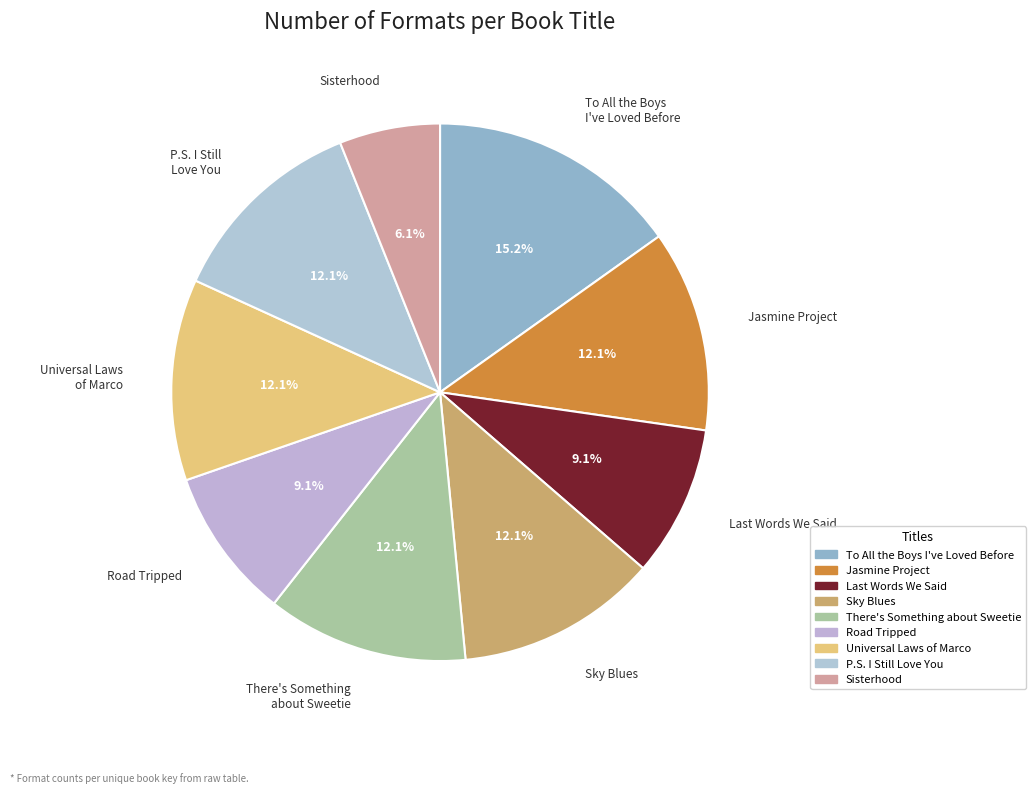

How many segments does this pie chart have?

9